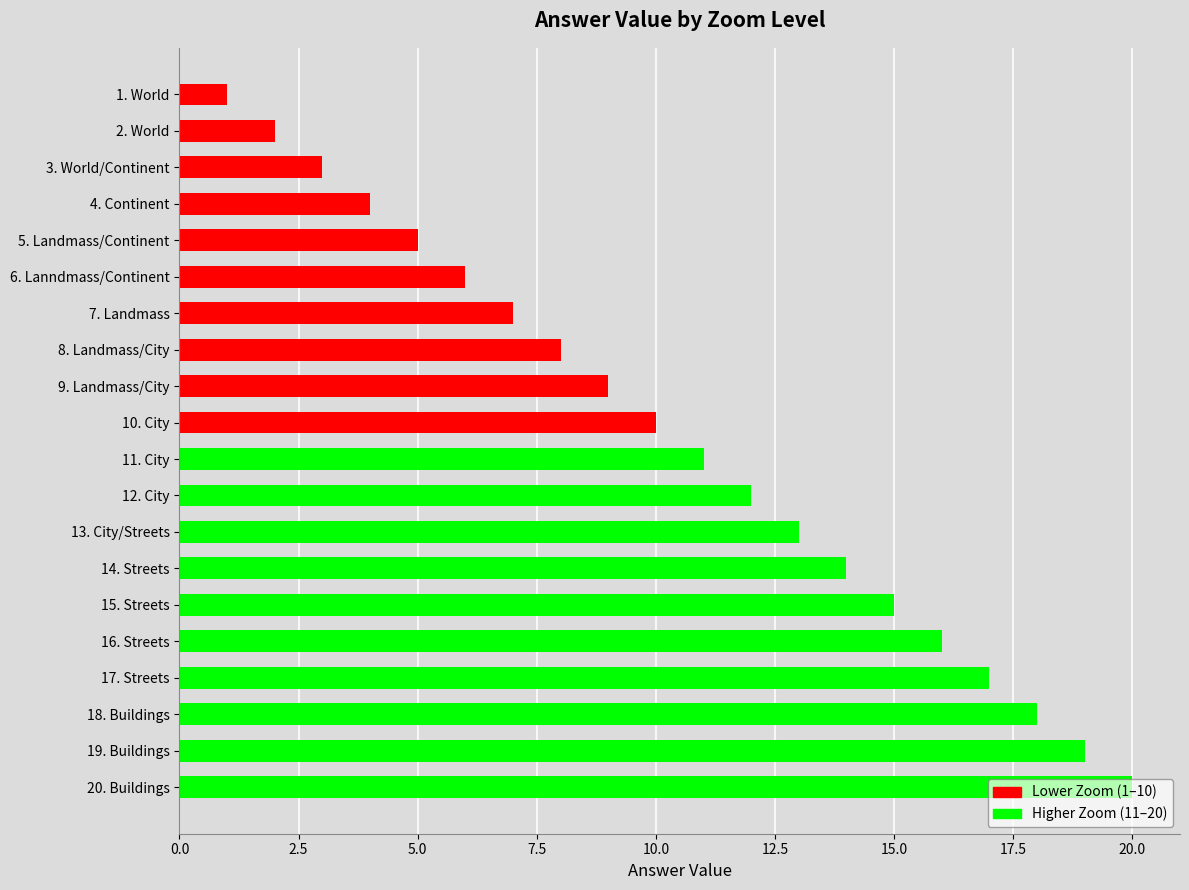

At which category does the chart reach its peak across all series?

20. Buildings